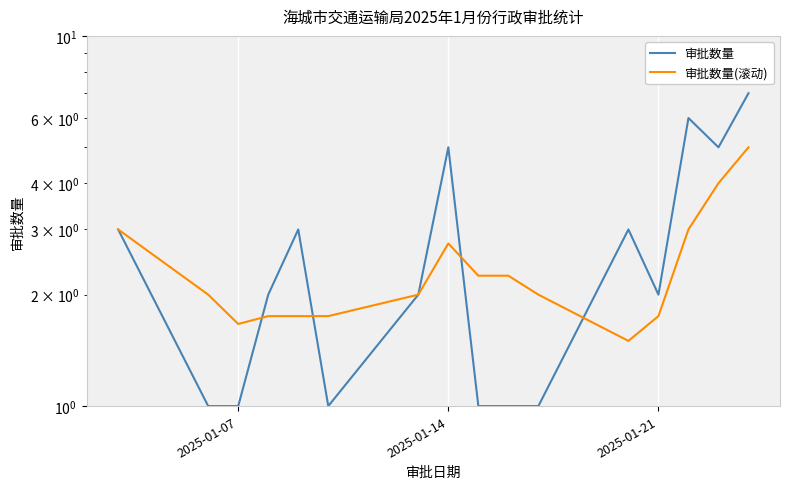

After their last crossing, which series has the higher values: 审批数量(滚动) or 审批数量?

审批数量